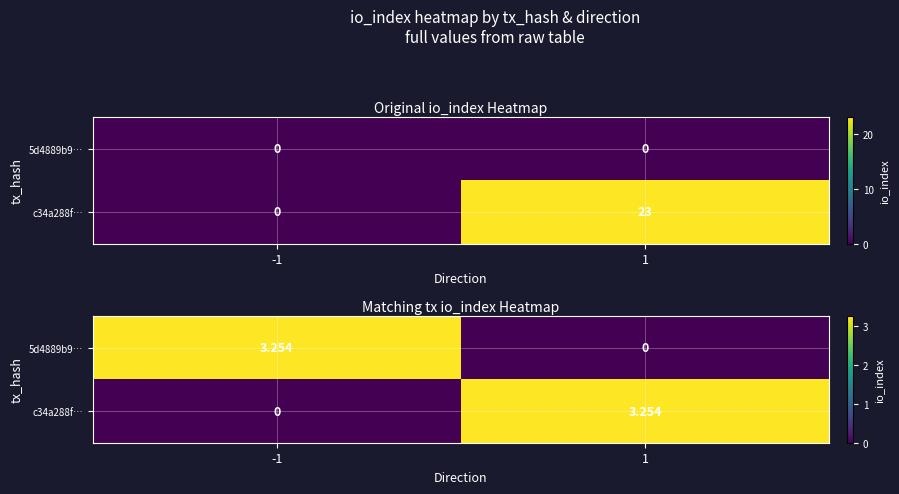

At 1, list the series in order from largest to smallest.

c34a288f…, 5d4889b9…